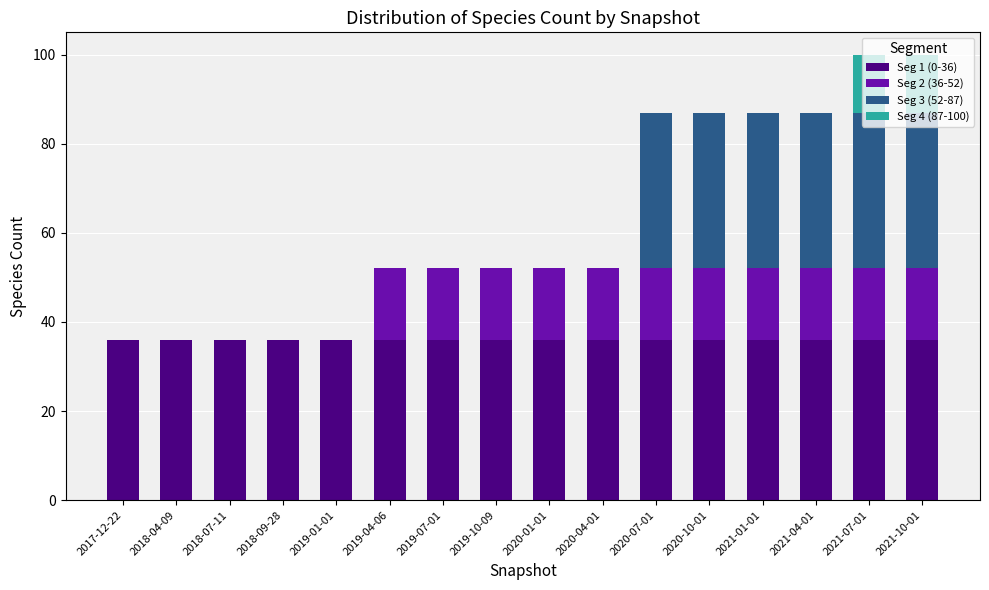

True or false: Seg 1 (0-36) has a value of 36 at 2018-04-09.

True